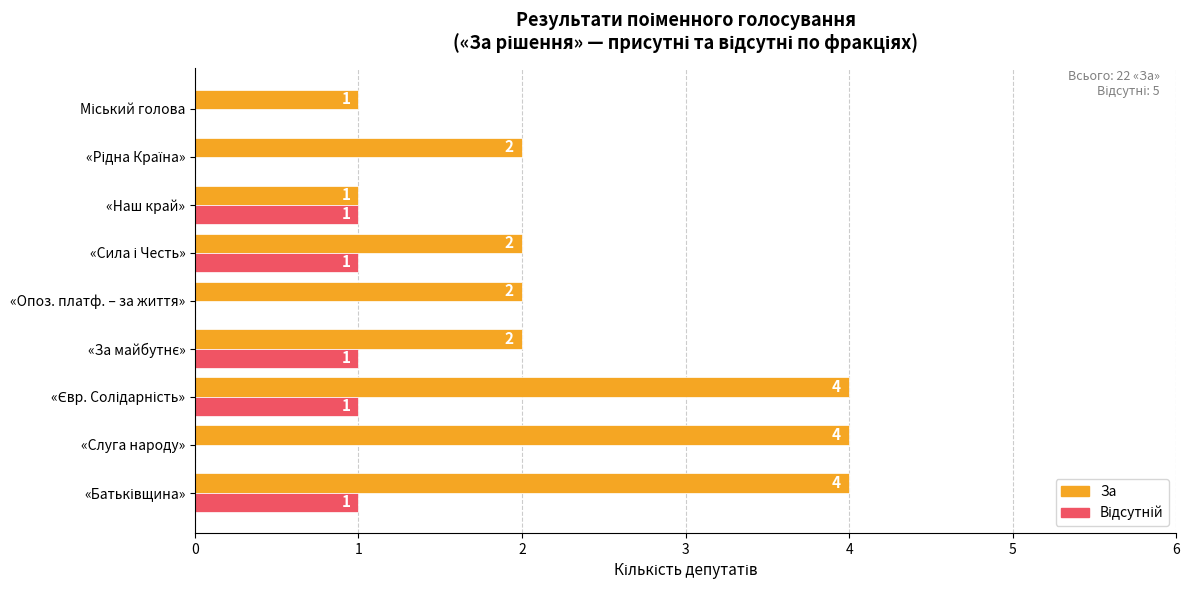

The value of За at «Опоз. платф. – за життя» is 2. True or false?

True